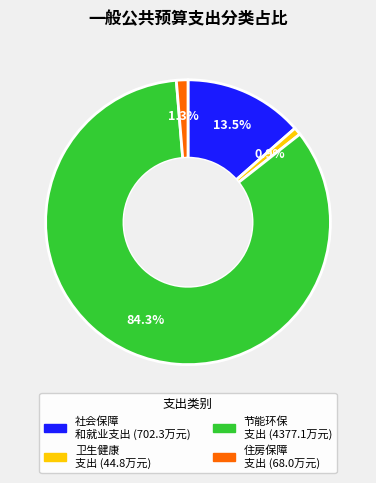

Is there any slice that represents more than half of the pie?

Yes